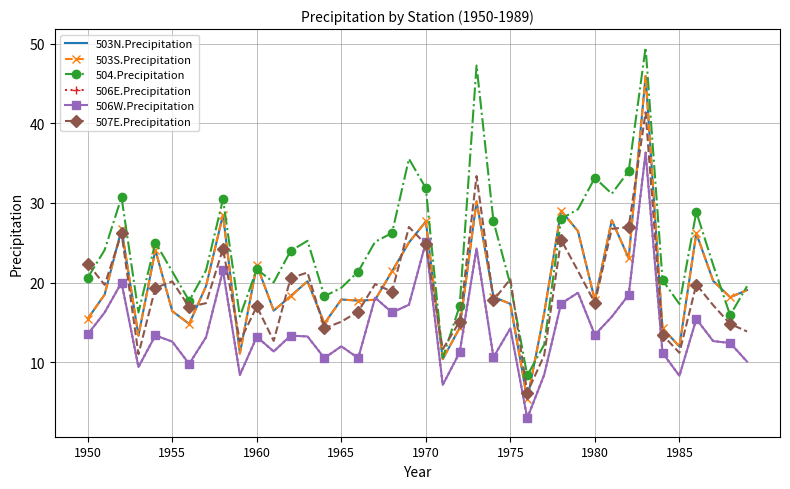

True or false: 507E.Precipitation and 506E.Precipitation cross at least once.

True